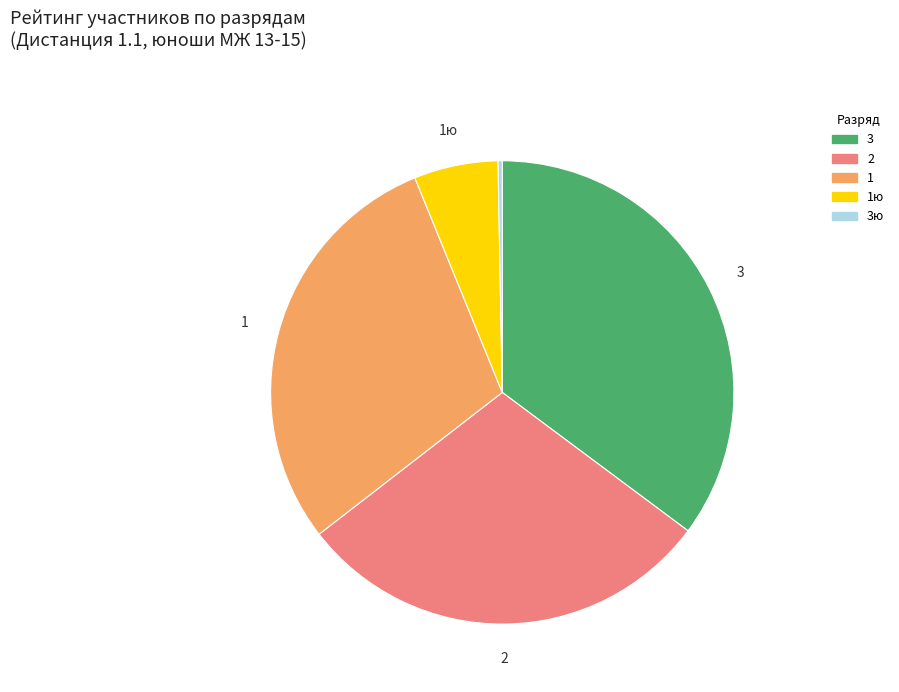

Is there a majority slice in this chart?

No